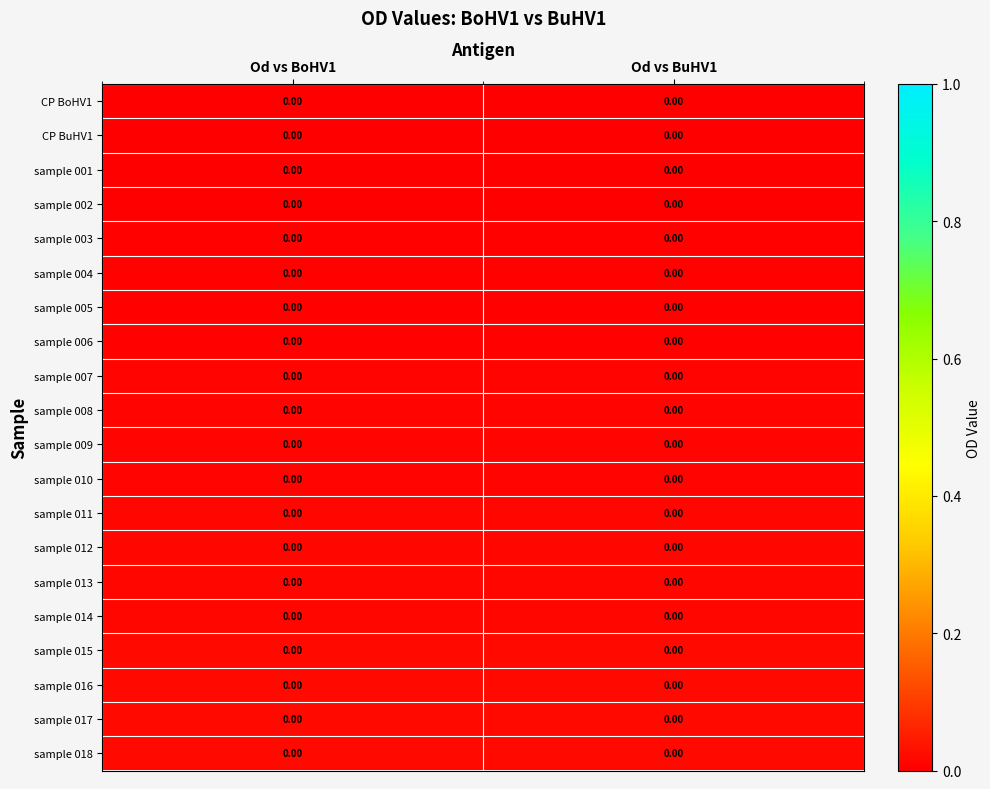

The value of sample 003 at Od vs BoHV1 is 0.0. True or false?

True